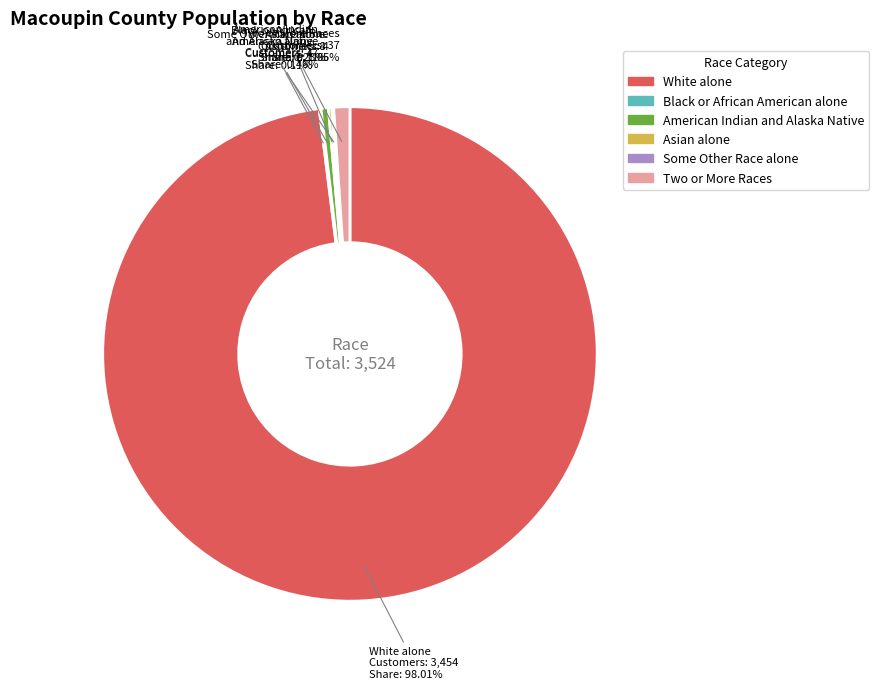

What portion of the pie excludes American Indian and Alaska Native?

99.5%